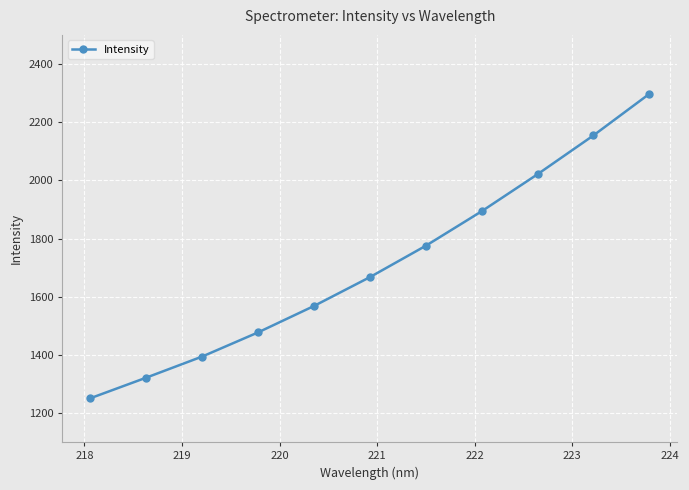

True or false: there are more than 0 points higher than both neighbors.

False